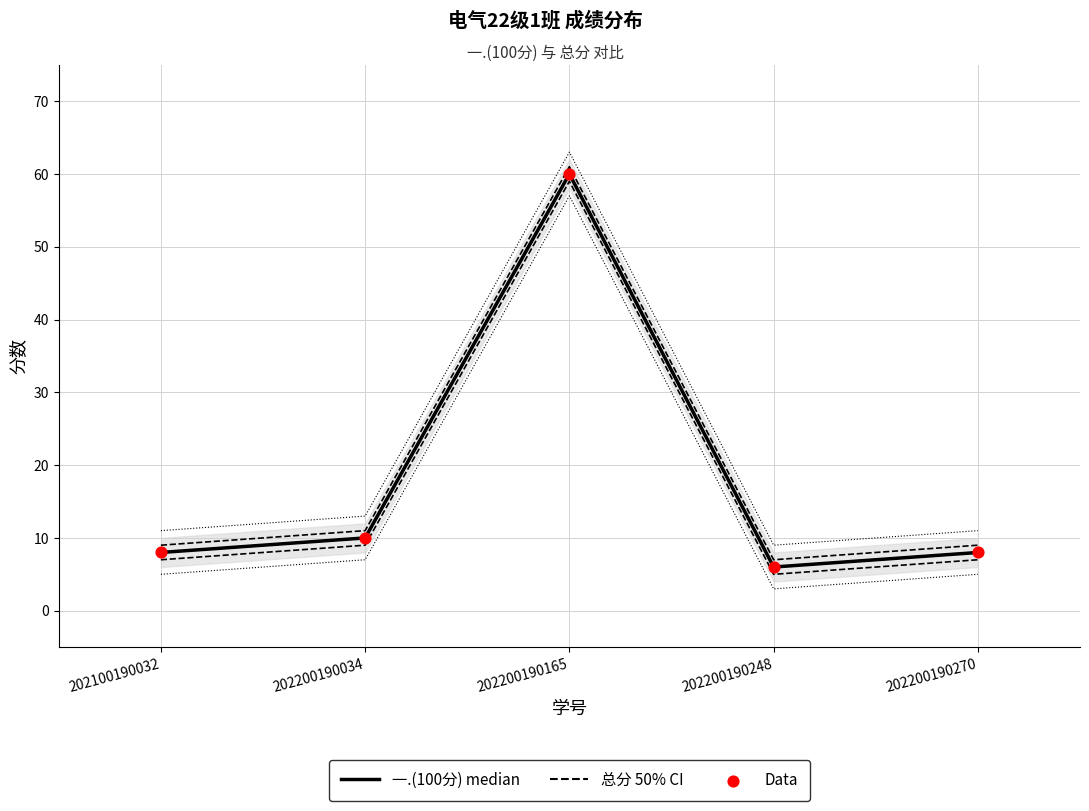

What are all the series names shown in the legend?

一.(100分) median, 总分 50% CI, Data